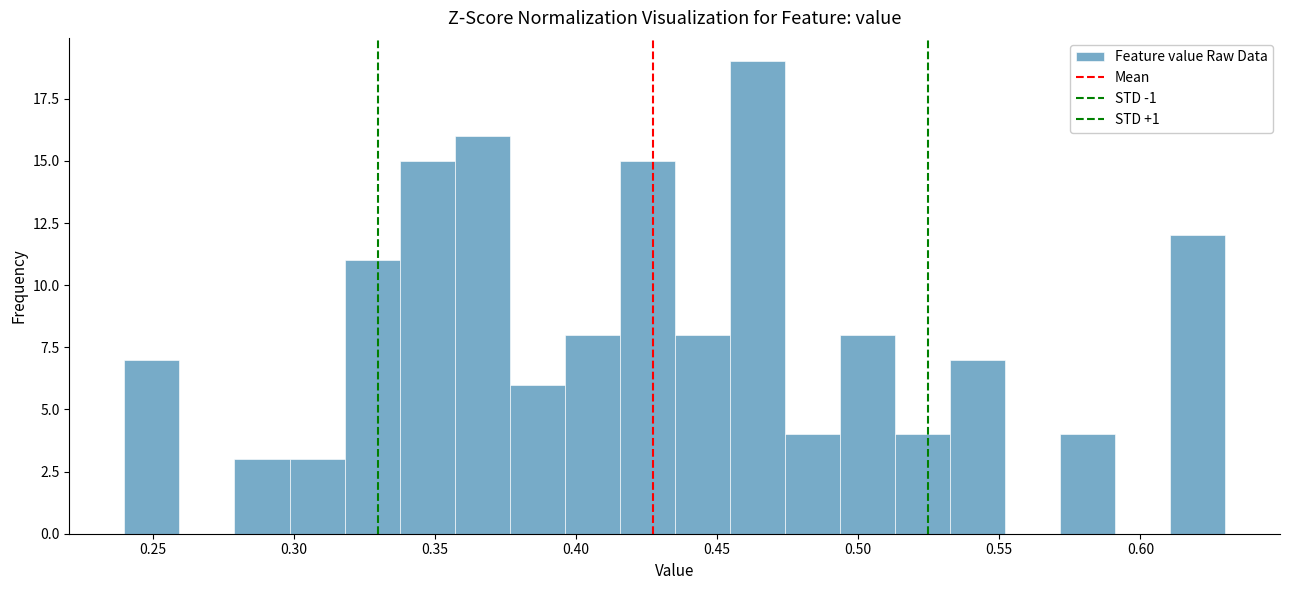

Around what value on the x-axis is the tallest bar? Give the approximate position of its centre, as read against the axis.

0.465